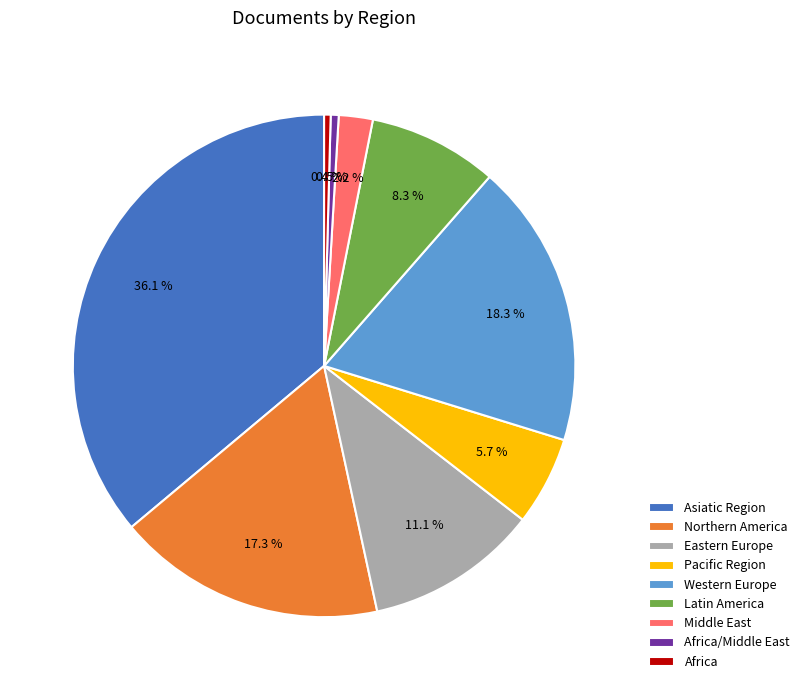

Count the number of slices in the pie.

9